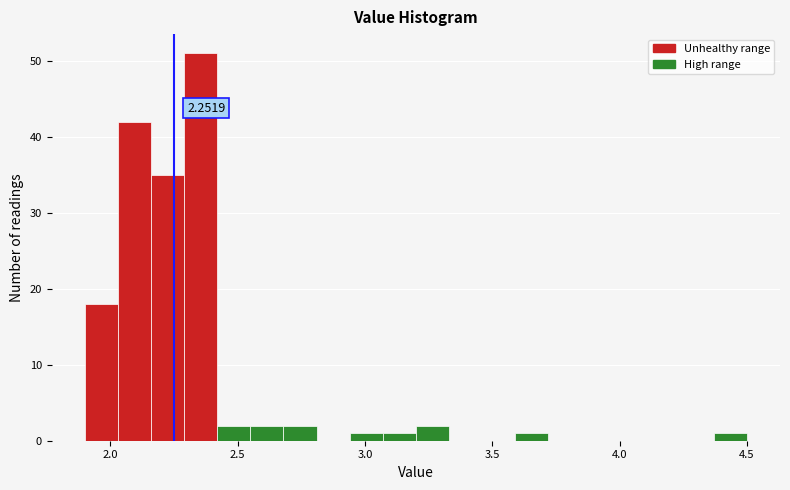

Around what value on the x-axis is the tallest bar? Give the approximate position of its centre, as read against the axis.

2.35